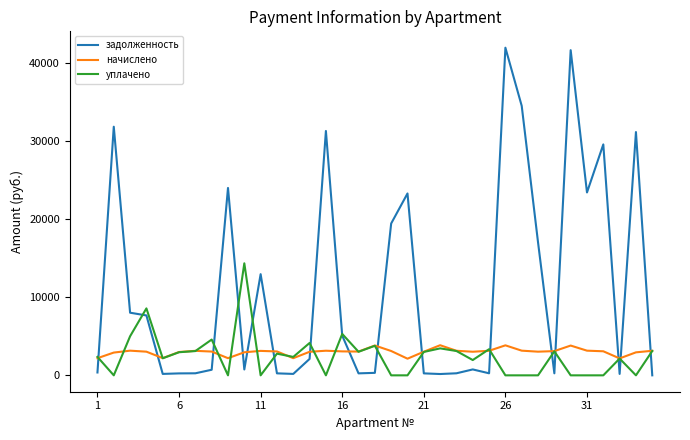

After their last crossing, which series has the higher values: задолженность or начислено?

начислено